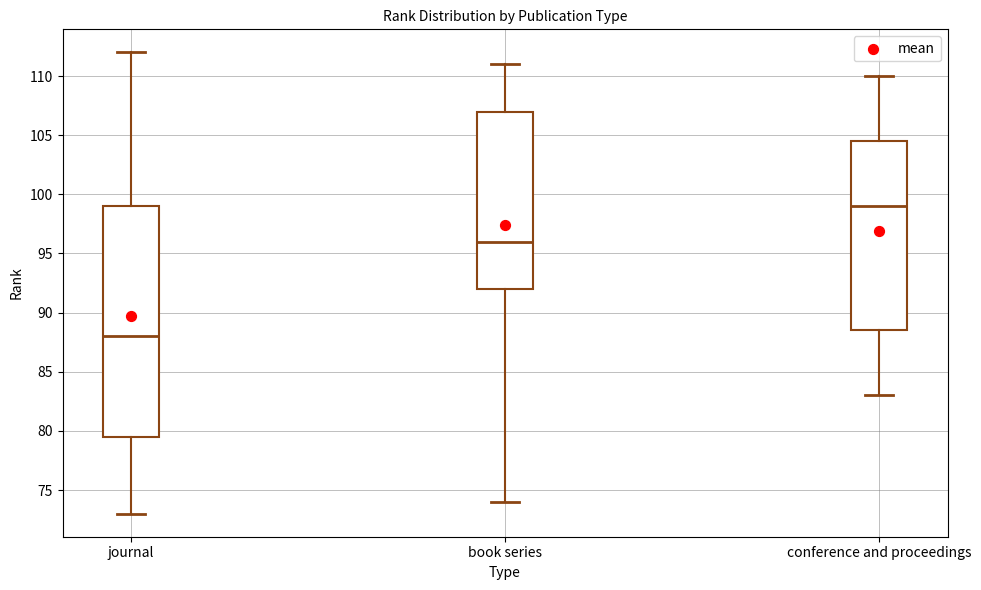

Reading left to right, transcribe this box plot: for each box, give where its median line is, the range the box spans, and where its two whiskers end, as read against the y-axis. The values are not printed on the chart, so give them approximately, as read against the axis.

journal: median 88.0, box 79.5 to 99.0, whiskers 73.0 to 112.0
book series: median 96.0, box 92.0 to 107.0, whiskers 74.0 to 111.0
conference and proceedings: median 99.0, box 88.5 to 104.5, whiskers 83.0 to 110.0